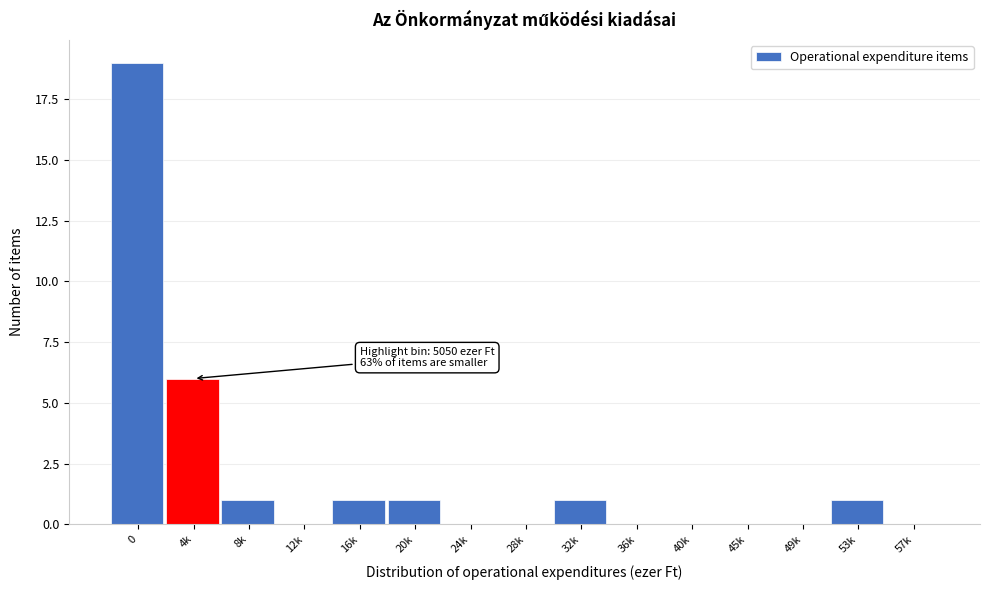

Reading right to left, extract all data points from this chart.

57k=0	53k=1	49k=0	45k=0	40k=0	36k=0	32k=1	28k=0	24k=0	20k=1	16k=1	12k=0	8k=1	4k=6	0=19